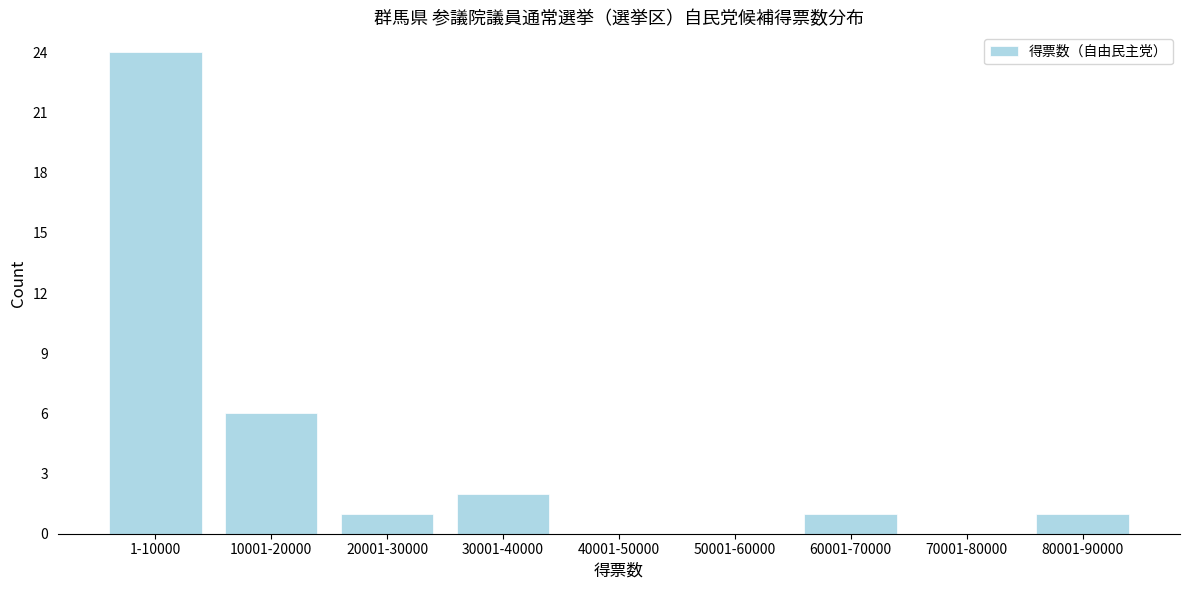

Reading left to right, transcribe all the data shown in this chart.

1-10000=24	10001-20000=6	20001-30000=1	30001-40000=2	40001-50000=0	50001-60000=0	60001-70000=1	70001-80000=0	80001-90000=1